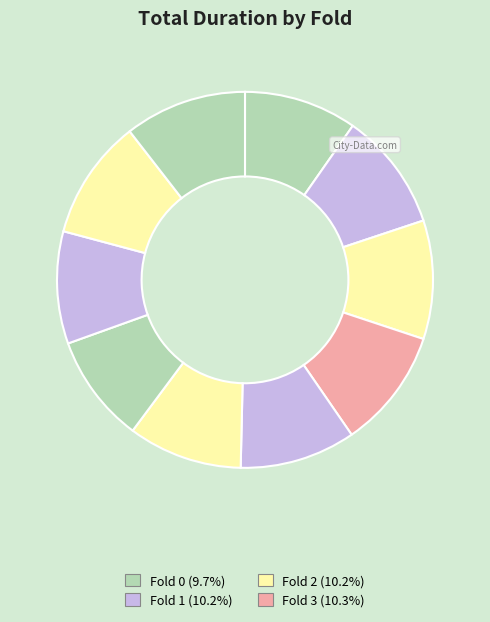

How many segments does this pie chart have?

10